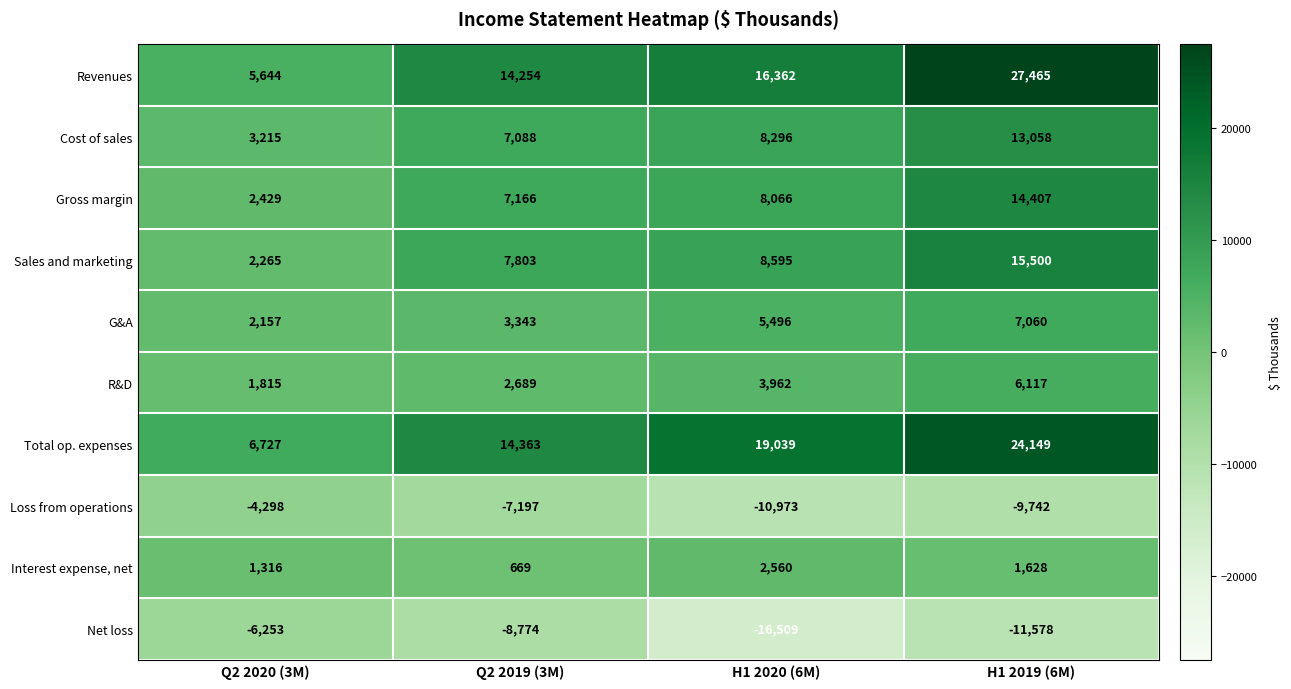

Between H1 2020 (6M) and H1 2019 (6M), which series saw the biggest shift?

Revenues